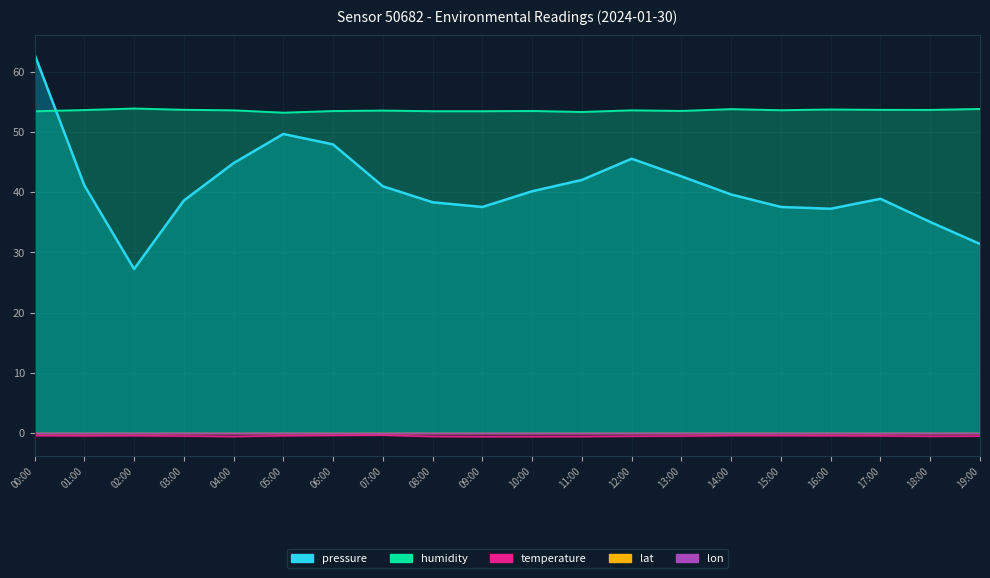

List the labels in order of pressure value, smallest first.

02:00, 19:00, 18:00, 16:00, 09:00, 15:00, 08:00, 03:00, 17:00, 14:00, 10:00, 07:00, 01:00, 11:00, 13:00, 04:00, 12:00, 06:00, 05:00, 00:00